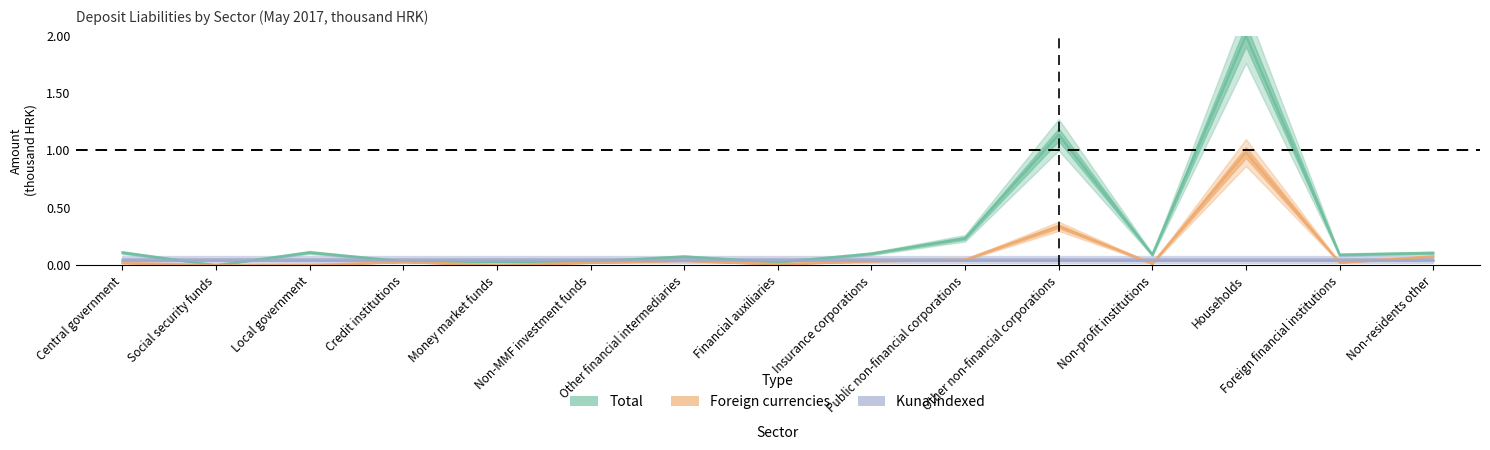

What is the average value of the Total series?

0.3